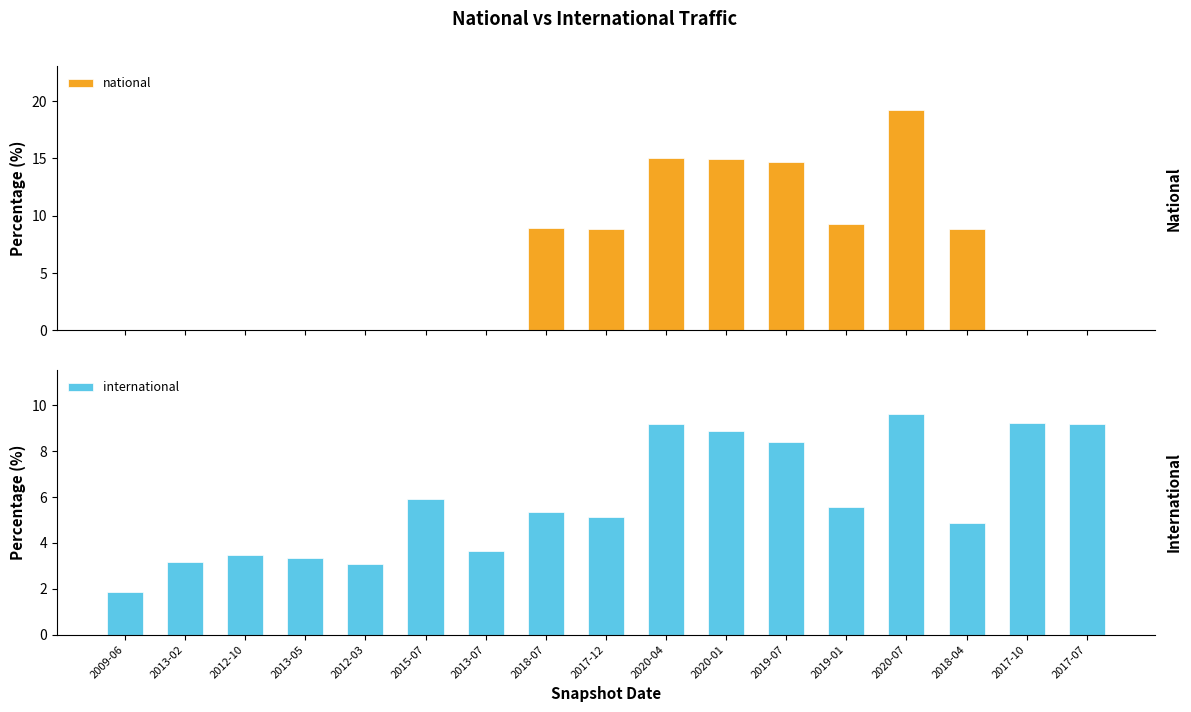

How many data points in international are less than 5?

7